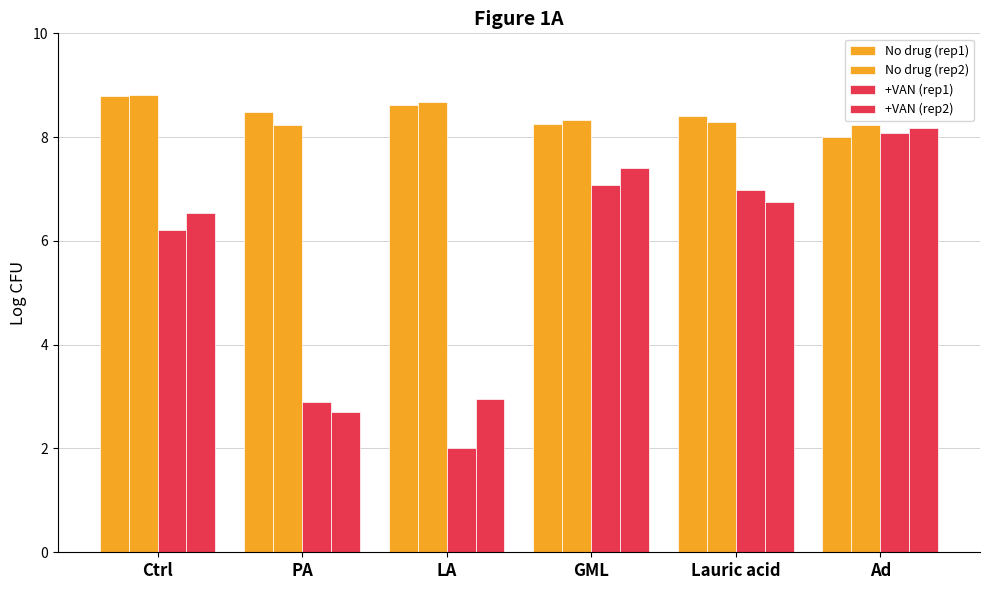

True or false: +VAN (rep2) has a value of 3.0 at LA.

True